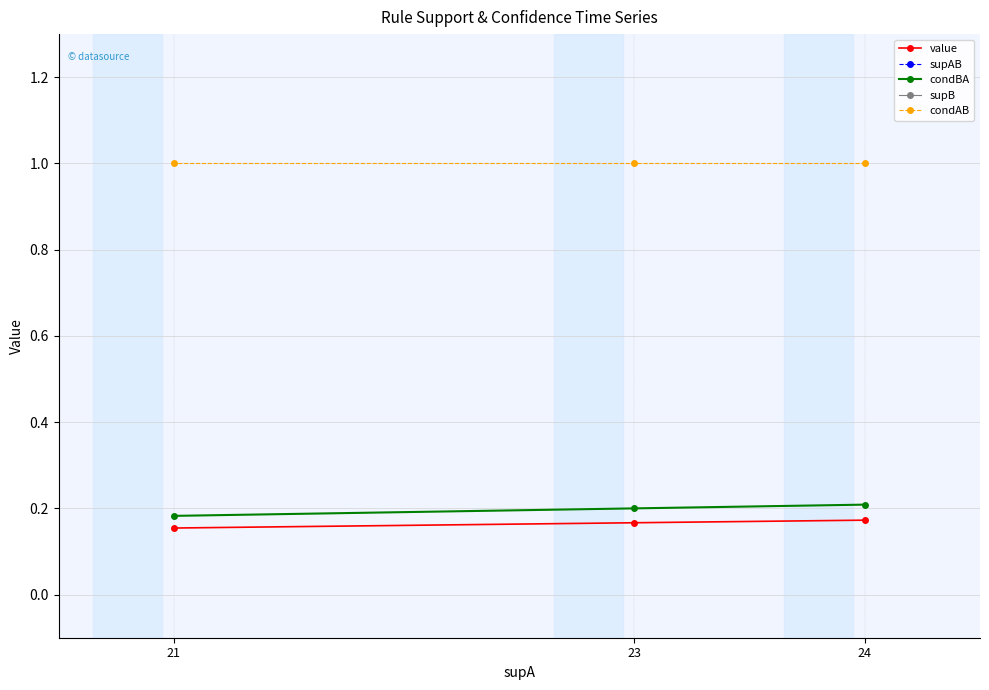

At 24, list the series in order from largest to smallest.

supB, supAB, condAB, condBA, value